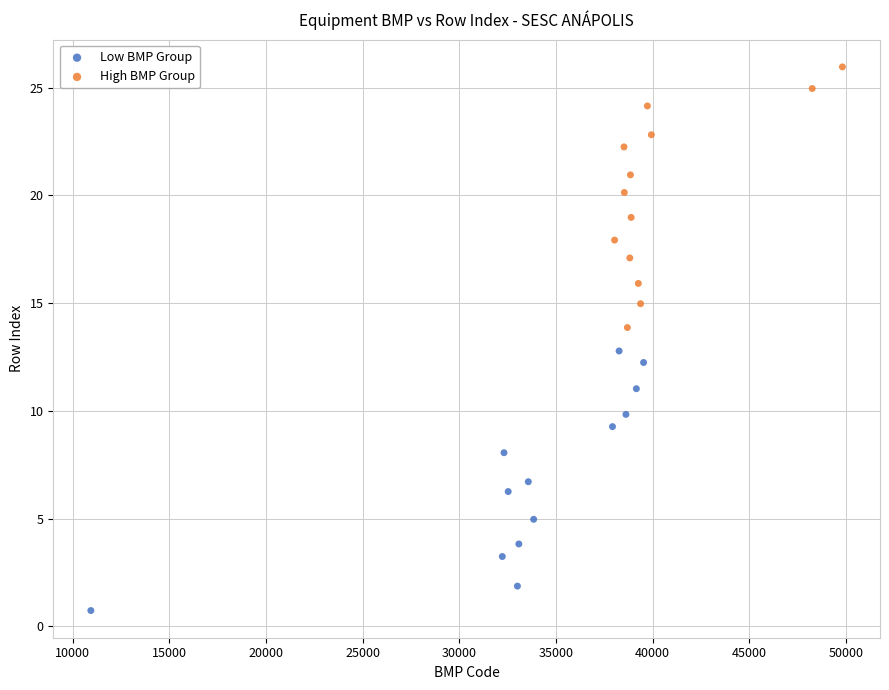

Which series reaches the minimum Y coordinate?

Low BMP Group